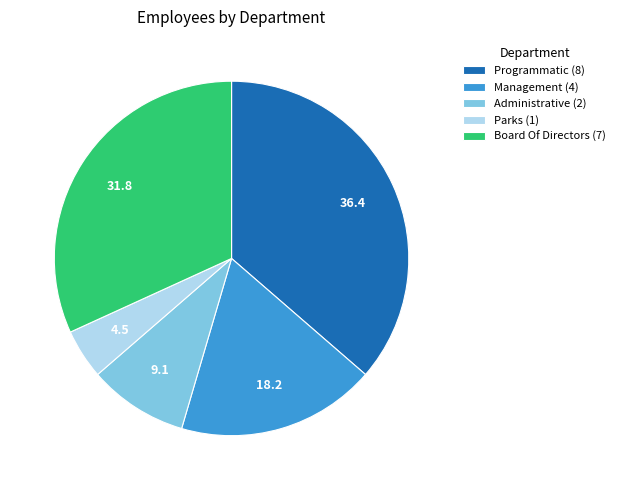

Which has a higher value, Parks (1) or Board Of Directors (7)?

Board Of Directors (7)